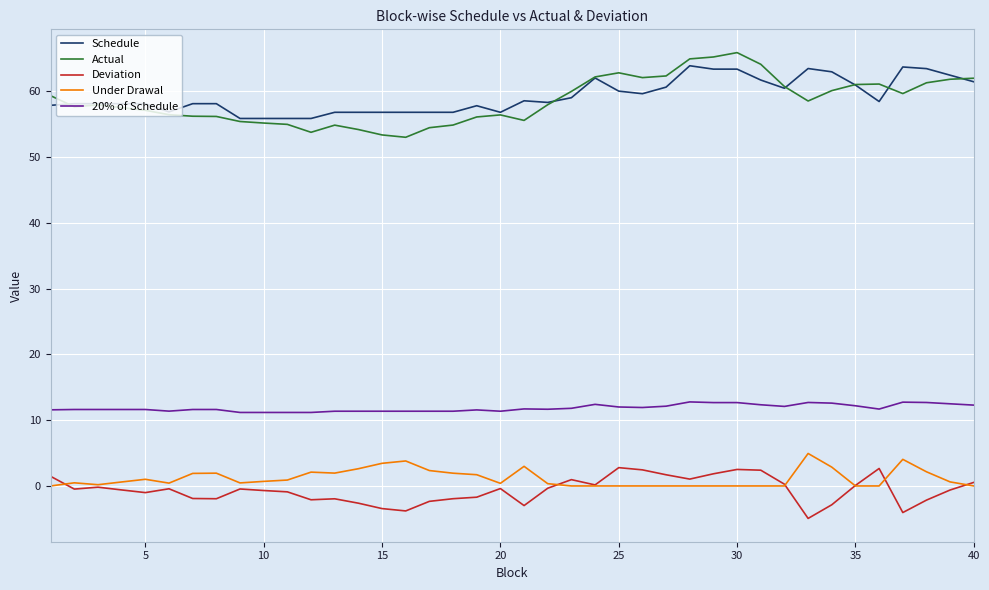

What is the minimum value for 20% of Schedule?

11.2